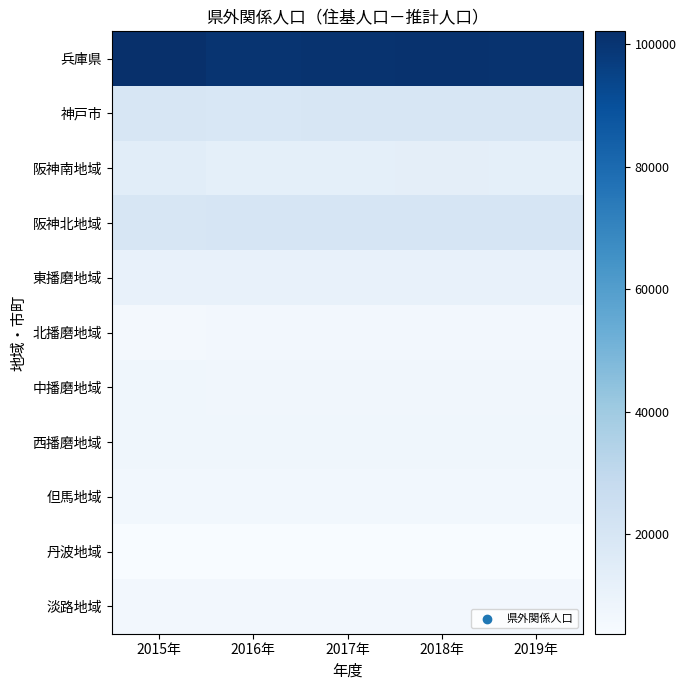

Reading left to right, transcribe all the data shown in this chart.

兵庫県: 2015年=102064	2016年=100179	2017年=100706	2018年=100914	2019年=100903
神戸市: 2015年=19291	2016年=18863	2017年=19378	2018年=19505	2019年=19617
阪神南地域: 2015年=14202	2016年=13021	2017年=13021	2018年=13062	2019年=13020
阪神北地域: 2015年=19640	2016年=20199	2017年=20211	2018年=20240	2019年=20193
東播磨地域: 2015年=11272	2016年=10828	2017年=10823	2018年=10827	2019年=10811
北播磨地域: 2015年=5930	2016年=6181	2017年=6169	2018年=6168	2019年=6155
中播磨地域: 2015年=7402	2016年=7028	2017年=7028	2018年=7027	2019年=7026
西播磨地域: 2015年=7477	2016年=7511	2017年=7527	2018年=7530	2019年=7532
但馬地域: 2015年=6747	2016年=6550	2017年=6544	2018年=6550	2019年=6550
丹波地域: 2015年=3914	2016年=3828	2017年=3830	2018年=3816	2019年=3816
淡路地域: 2015年=6189	2016年=6170	2017年=6175	2018年=6189	2019年=6183